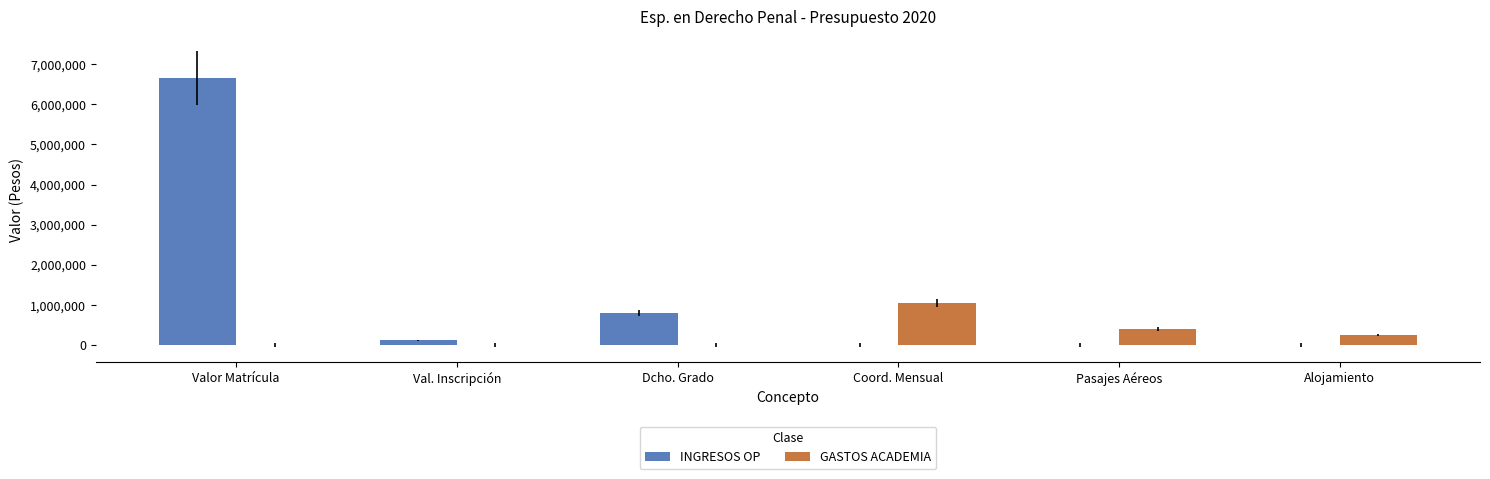

Which category has the highest value across all series?

Valor Matrícula